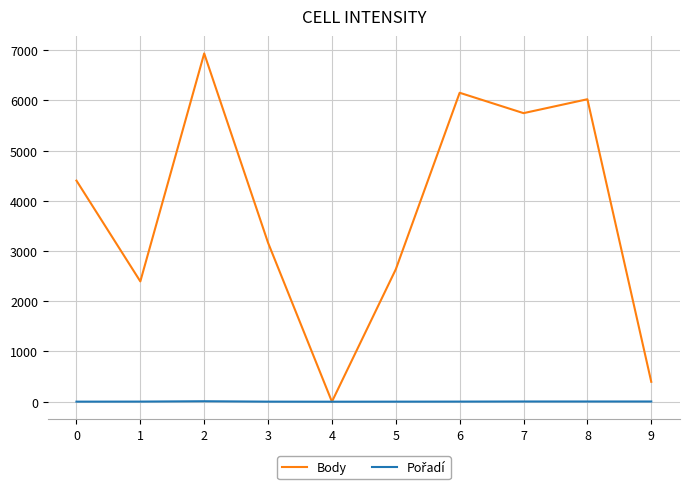

Which series has the largest total across all categories?

Body